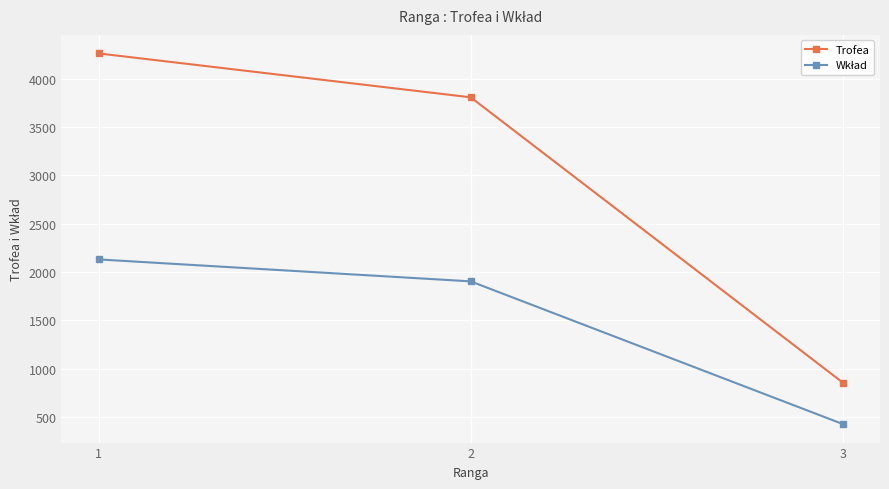

Where does the Trofea series first go above 3808?

1